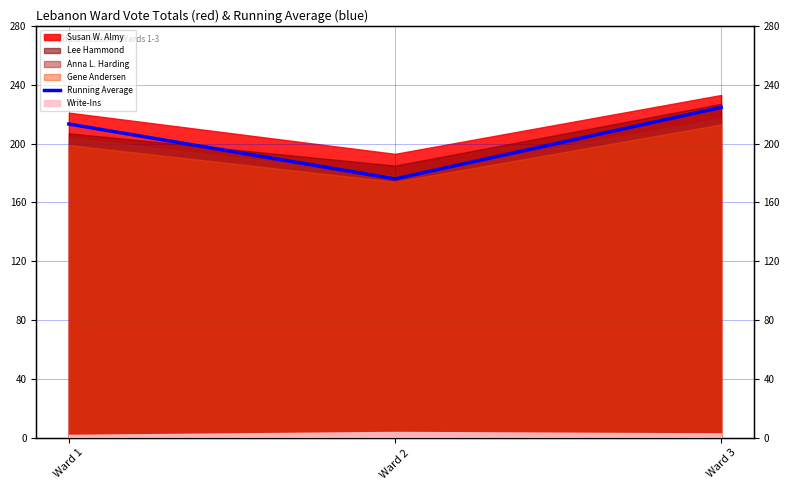

Rank the categories by value from highest to lowest.

Ward 3, Ward 1, Ward 2